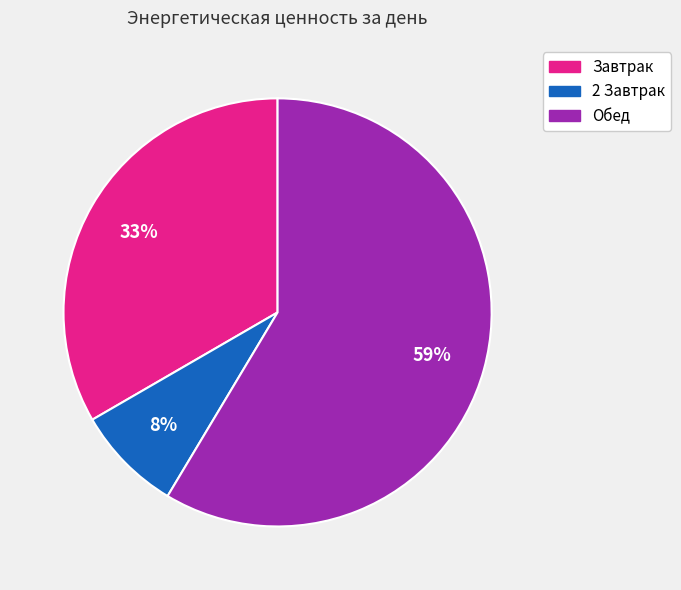

Which category has the biggest portion of the pie?

Обед